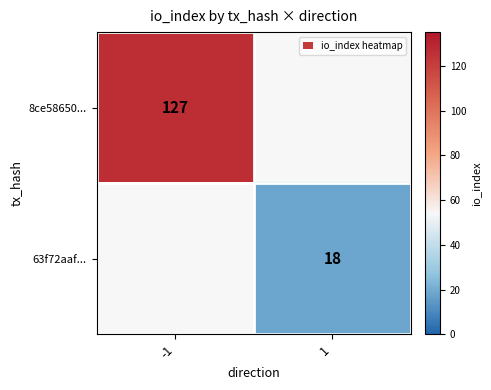

True or false: 8ce58650... has a value of 173 at -1.

False